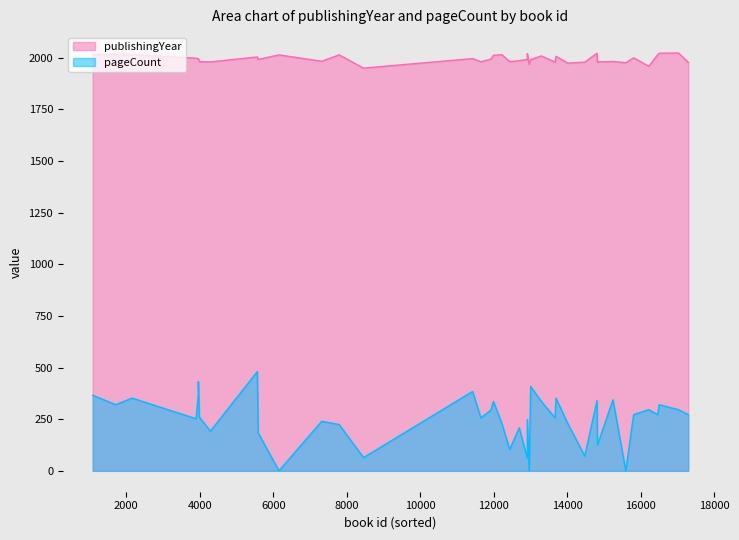

Which series has the largest total across all categories?

publishingYear